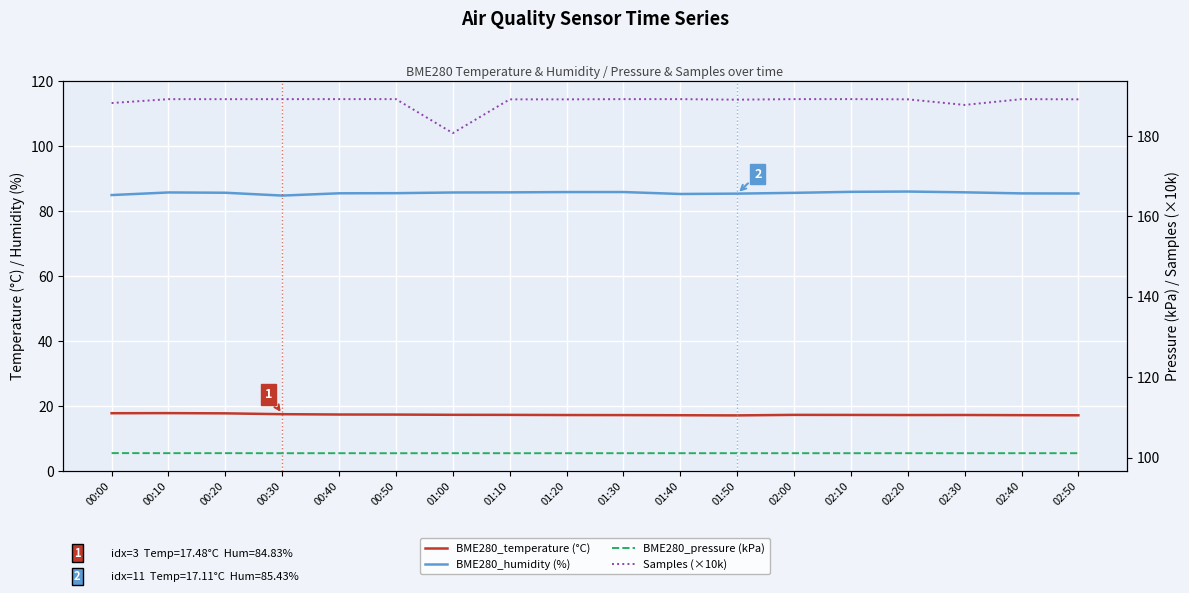

True or false: BME280_pressure (kPa) and Samples (×10k) cross at least once.

False